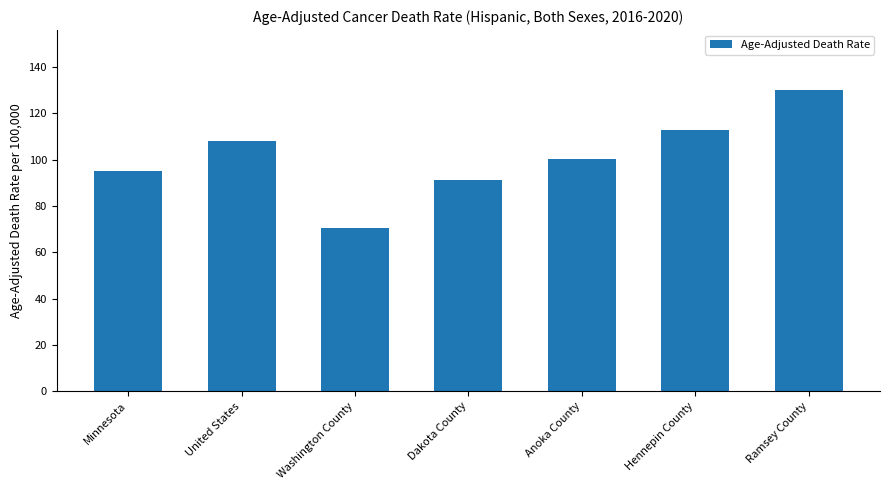

What is the value of the 7th bar from the left?

130.0